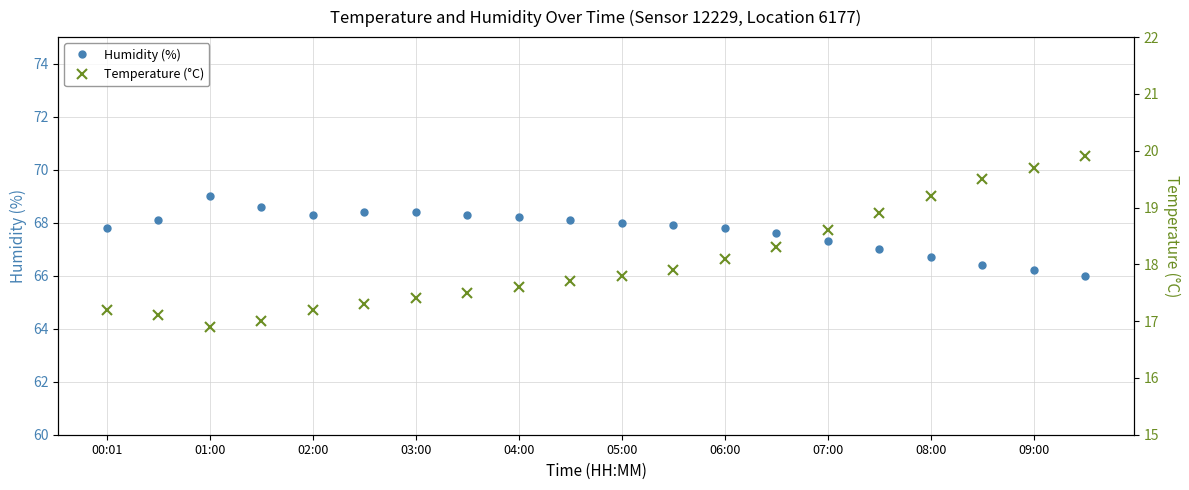

The value of Humidity (%) at 00:01 is 21.1. True or false?

False